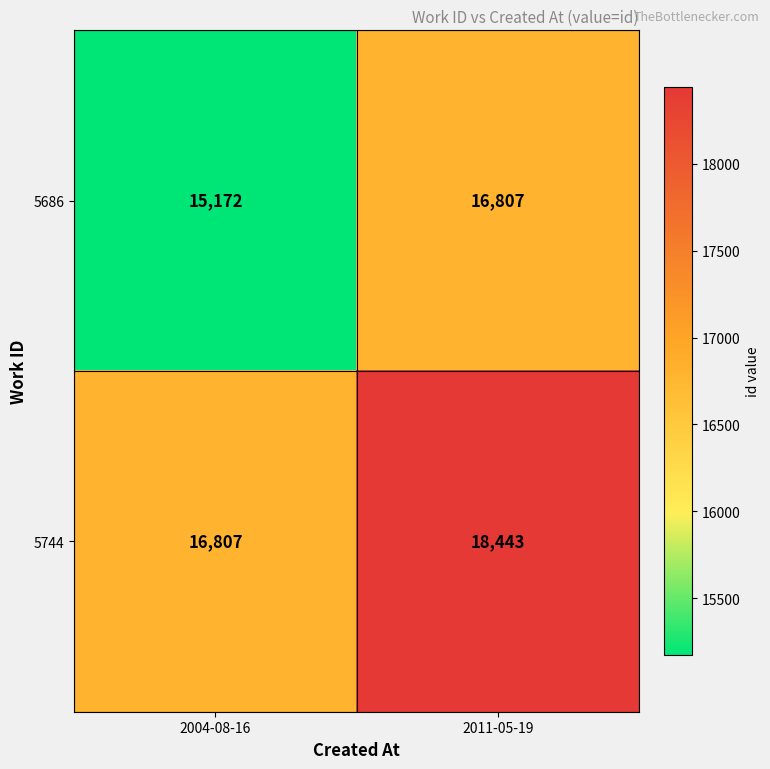

At which category is the sum across all series the highest?

2011-05-19